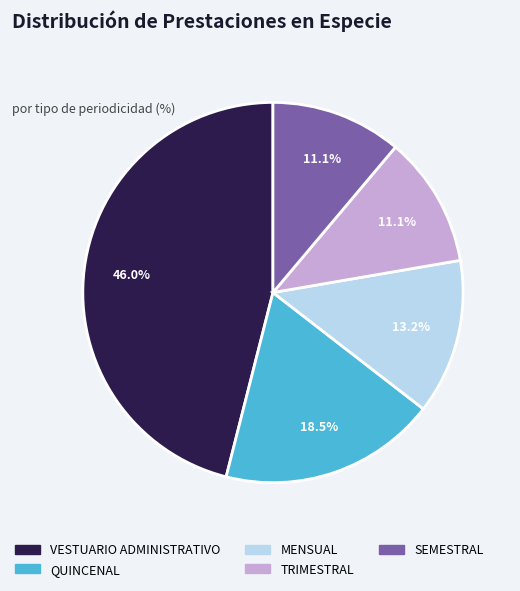

Approximately how many times larger is the value at QUINCENAL compared to VESTUARIO ADMINISTRATIVO?

0.4